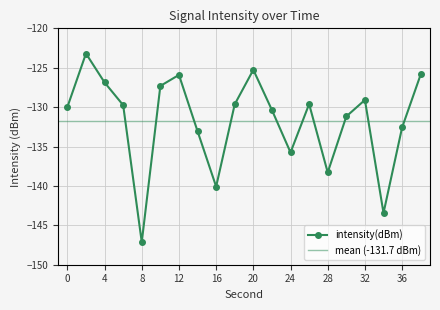

What is the change in value from 0 to 6?

+0.2